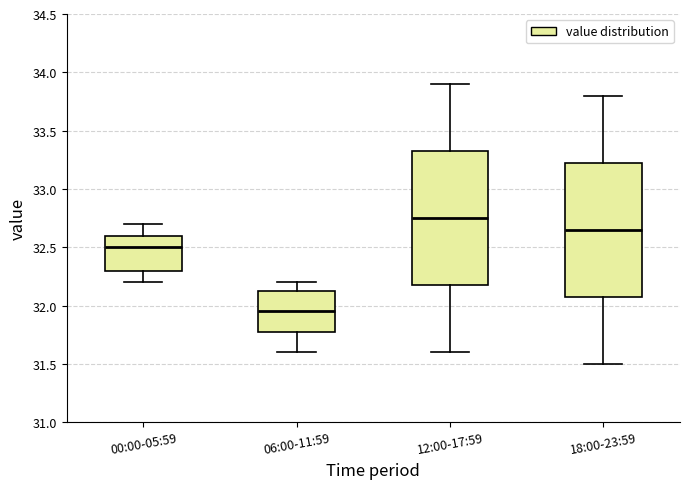

Which box has the highest median line?

12:00-17:59